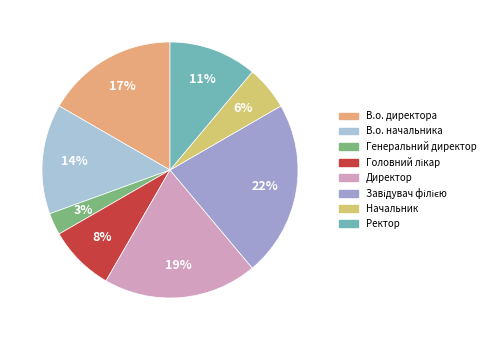

How many segments does this pie chart have?

8